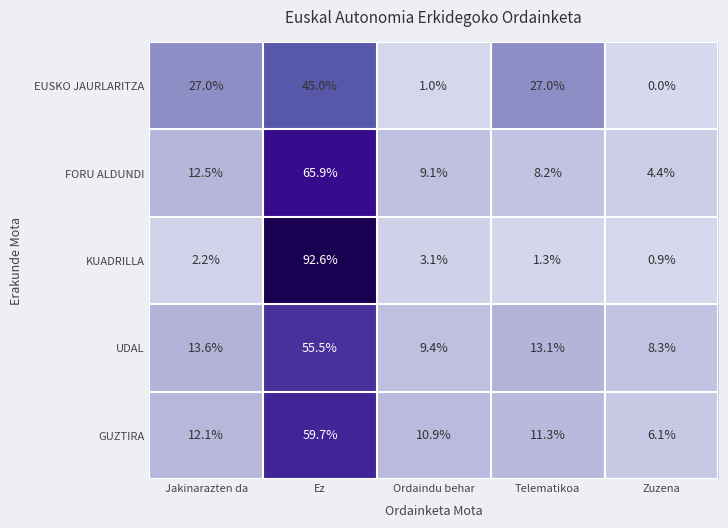

How many distinct data groups are displayed?

5